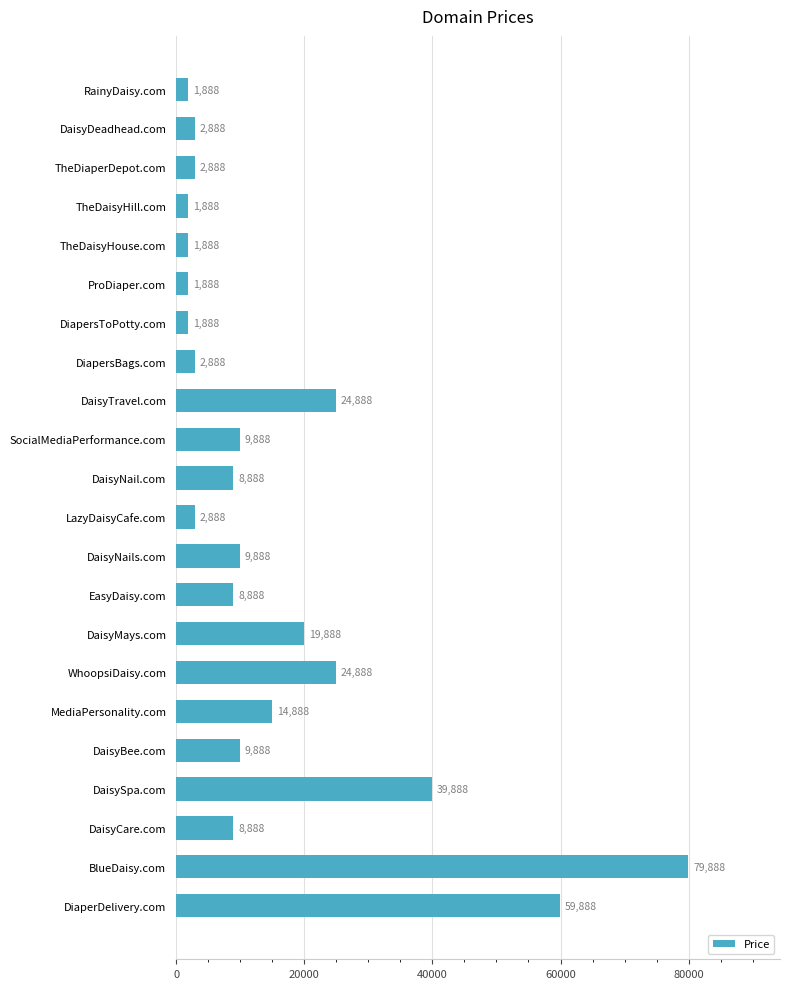

True or false: the data shows 9888 at SocialMediaPerformance.com.

True